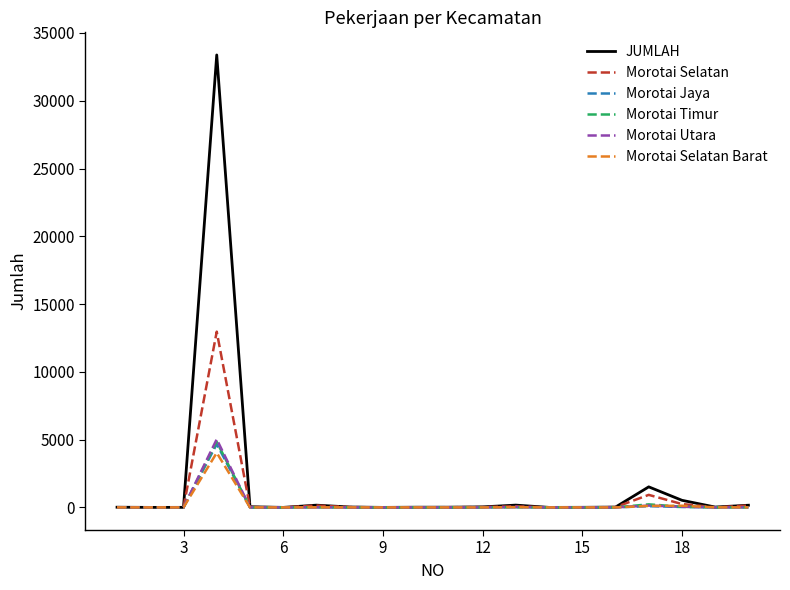

Which series has the widest spread of values?

JUMLAH